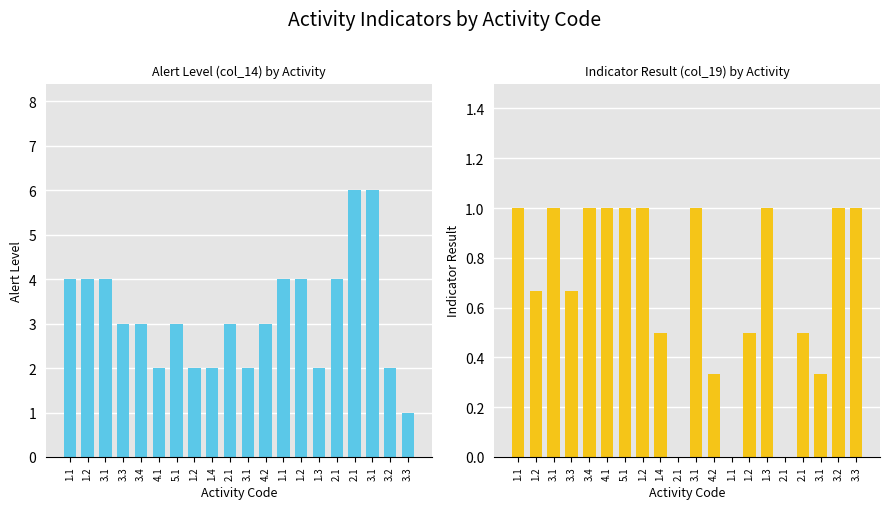

Reading left to right, transcribe all the data shown in this chart.

Alert Level (col_14): 4.0	4.0	4.0	3.0	3.0	2.0	3.0	2.0	2.0	3.0	2.0	3.0	4.0	4.0	2.0	4.0	6.0	6.0	2.0	1.0
Indicator Result (col_19): 1.0	0.7	1.0	0.7	1.0	1.0	1.0	1.0	0.5	0.0	1.0	0.3	0.0	0.5	1.0	0.0	0.5	0.3	1.0	1.0